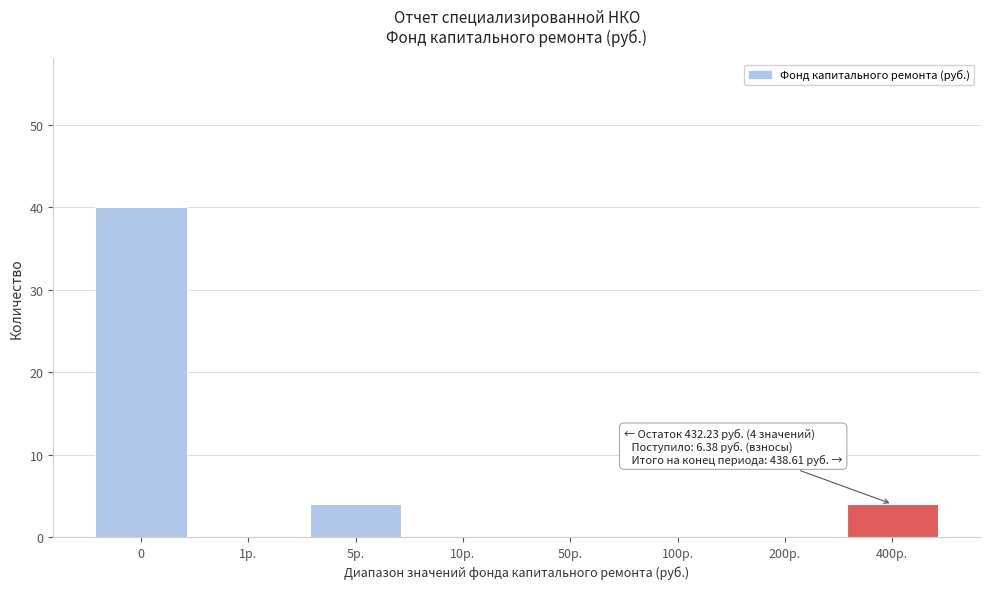

Reading right to left, what are all the values shown in this chart?

400р.=4	200р.=0	100р.=0	50р.=0	10р.=0	5р.=4	1р.=0	0=40